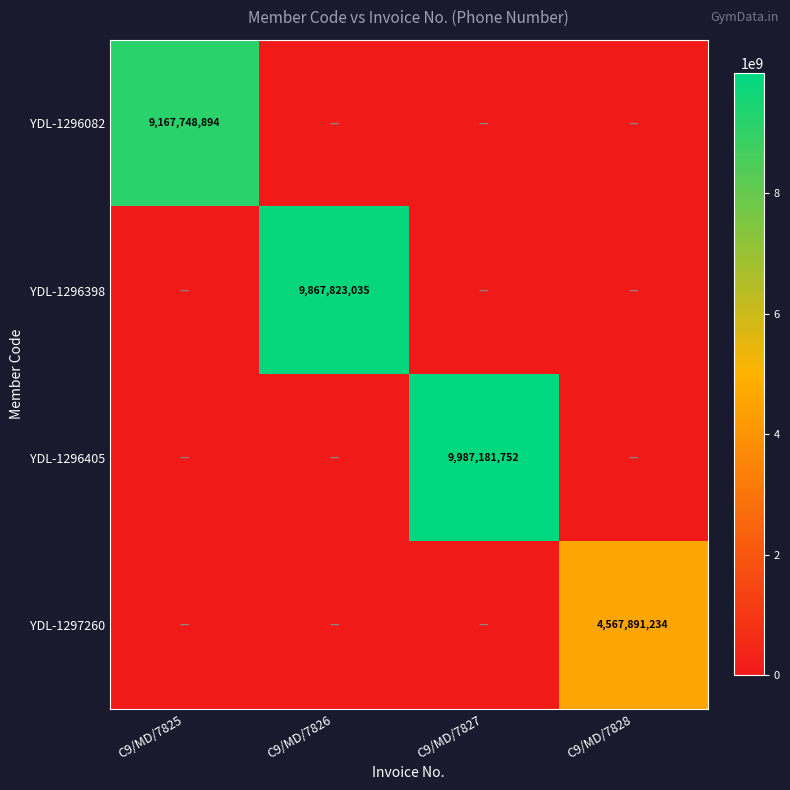

What is the total value across all series at C9/MD/7828?

4567891234